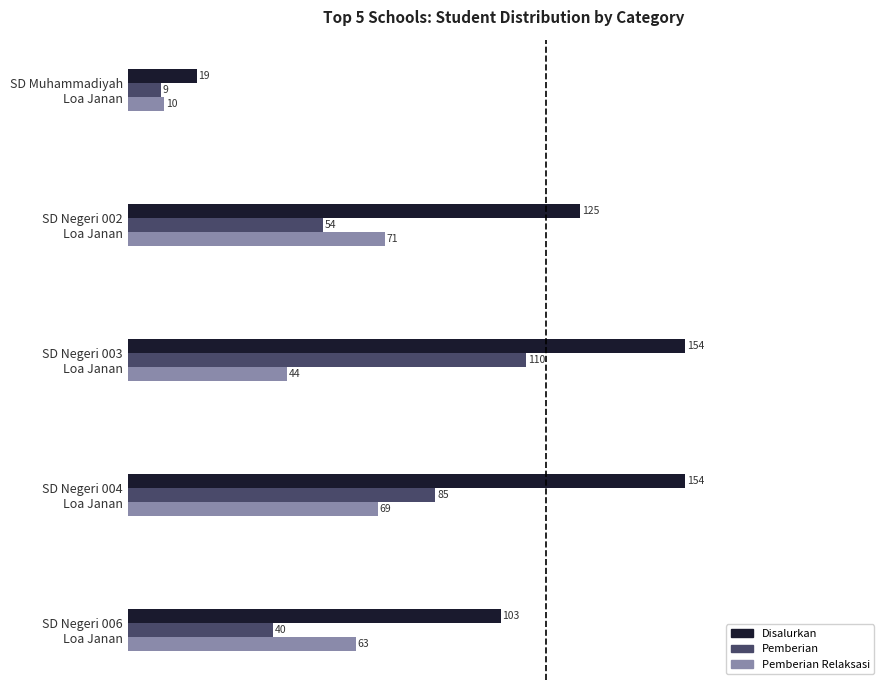

What are all the series names shown in the legend?

Disalurkan, Pemberian, Pemberian Relaksasi